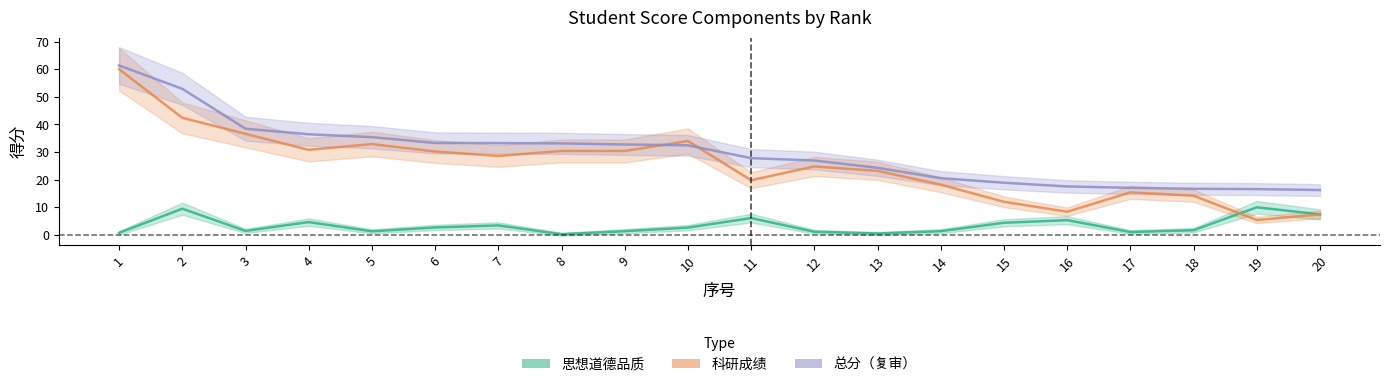

Between which two adjacent categories do 科研成绩 and 思想道德品质 first intersect?

18 and 19